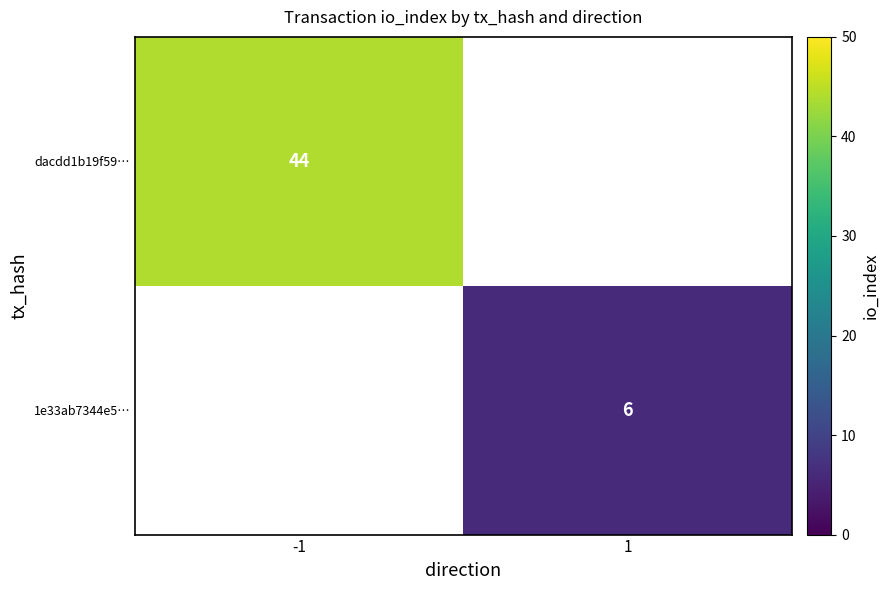

Count the number of data series in this chart.

2